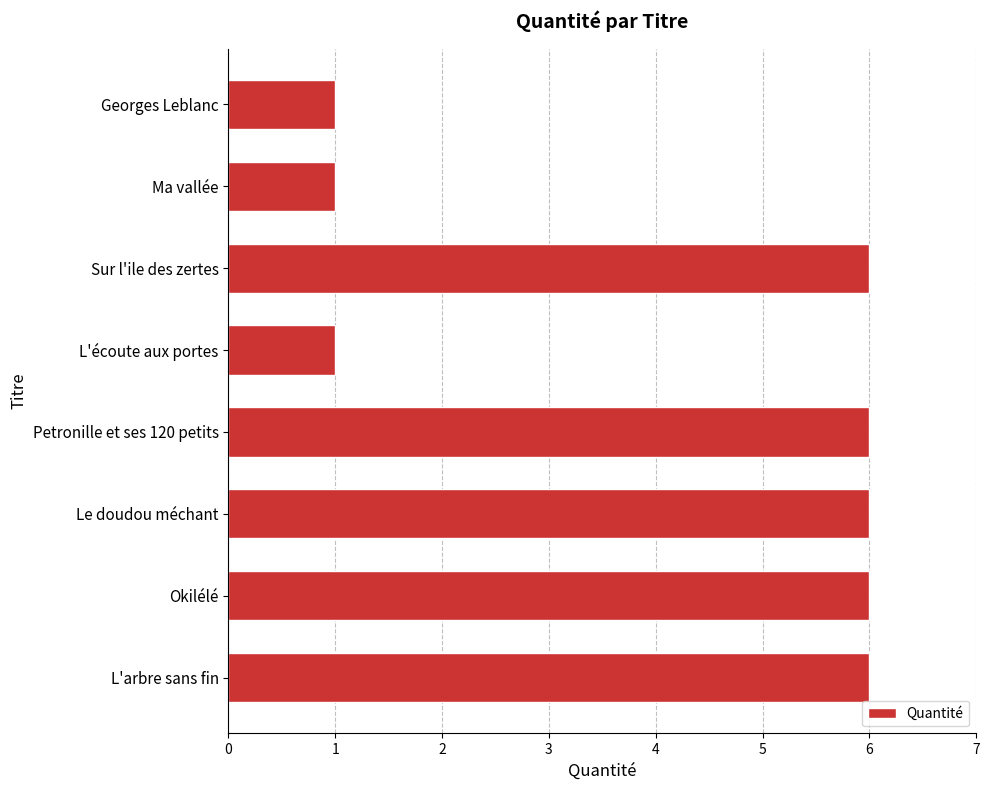

What is the difference between the second highest and second lowest values?

5